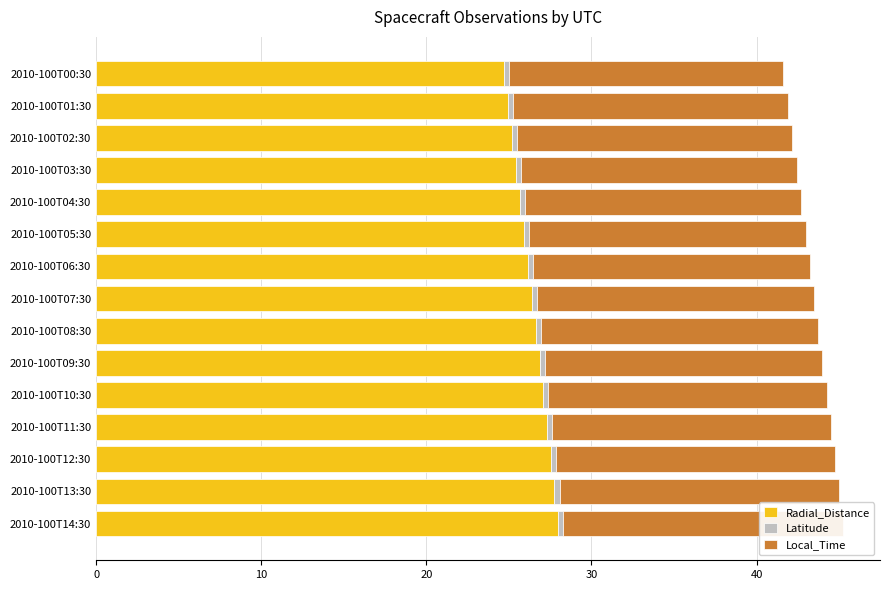

Which series has the widest spread of values?

Radial_Distance